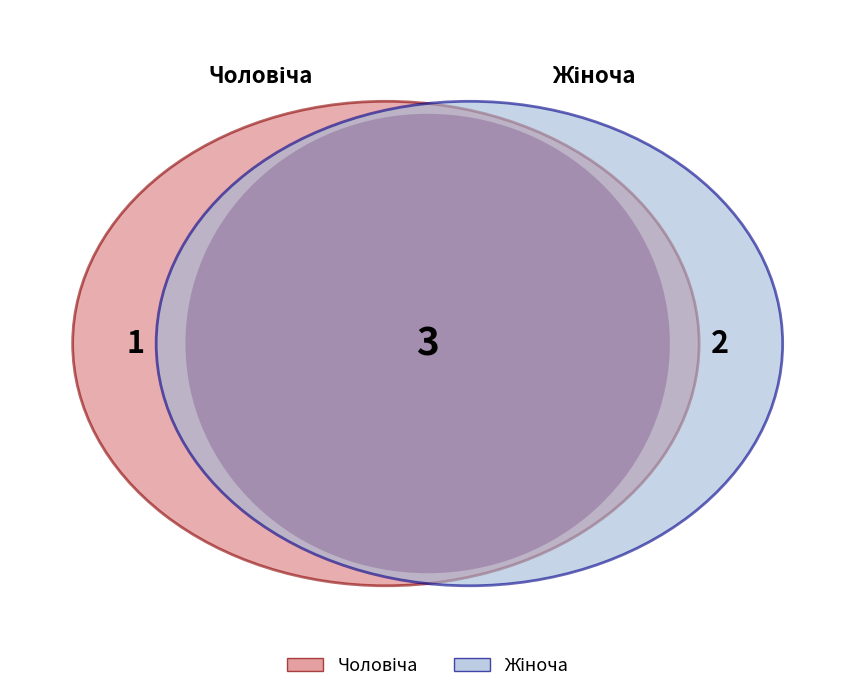

To the nearest percent, what is the average slice percentage?

50%